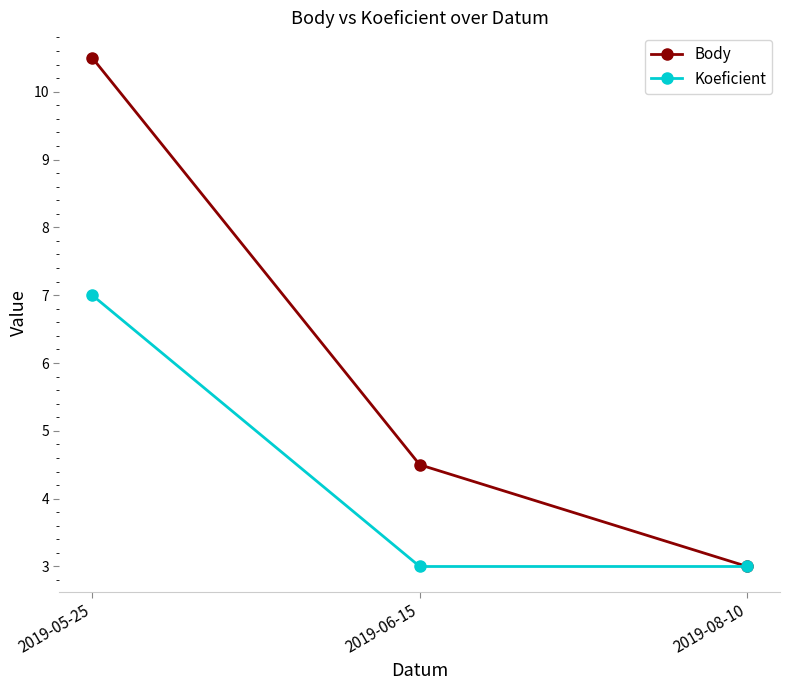

Between 2019-05-25 and 2019-08-10, which series saw the biggest shift?

Body